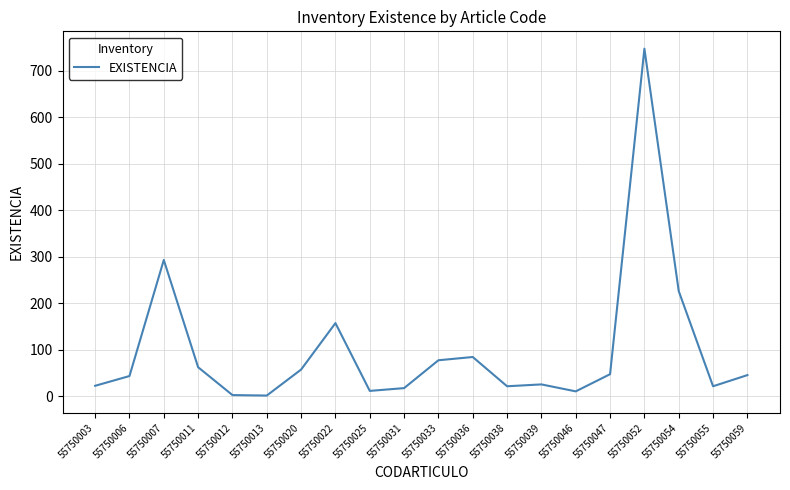

Is it true that the value at 55750011 is 62?

True